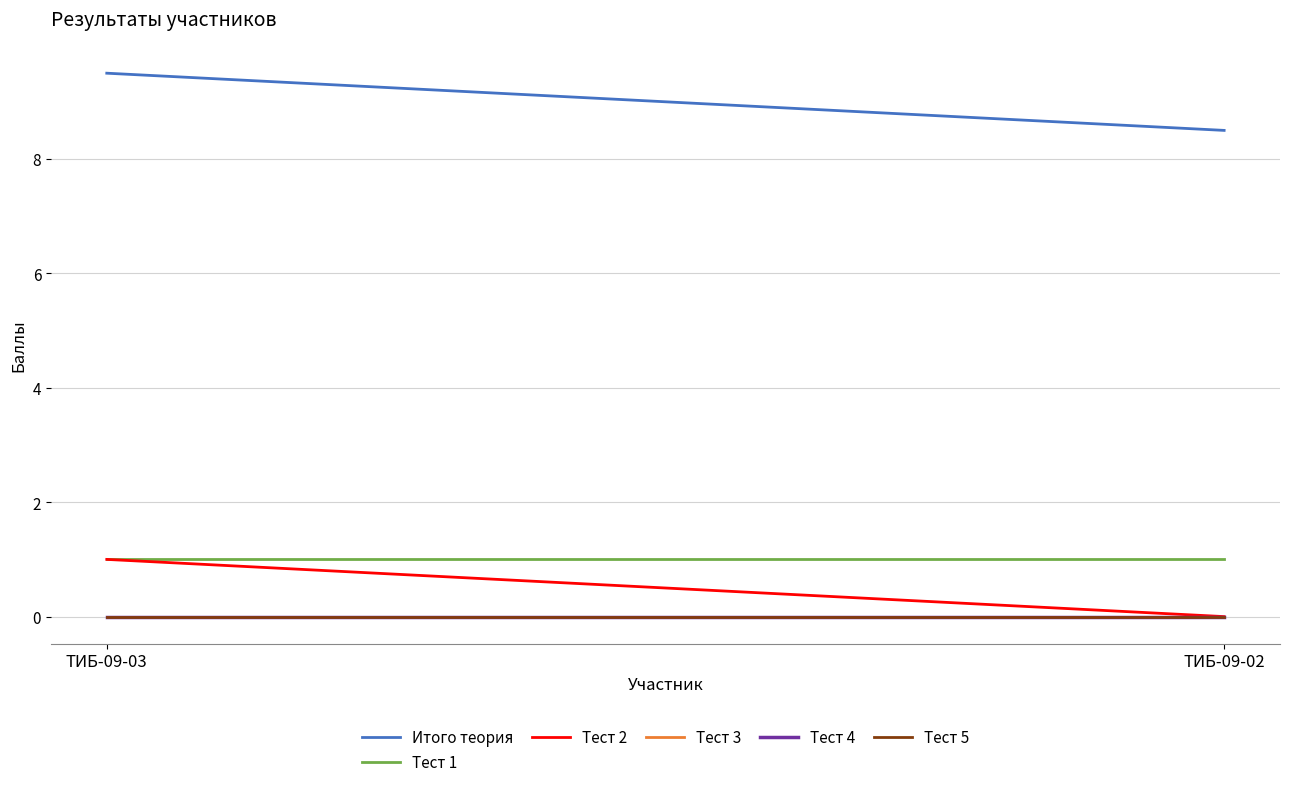

What is the value of the Тест 2 point at the 1st from the left?

1.0